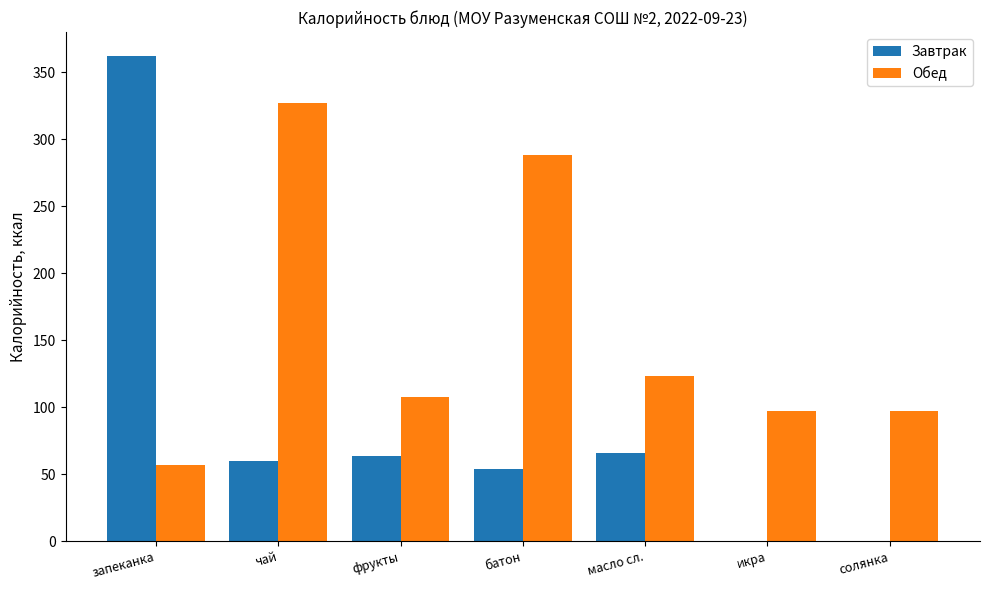

At which category is the sum across all series the highest?

запеканка